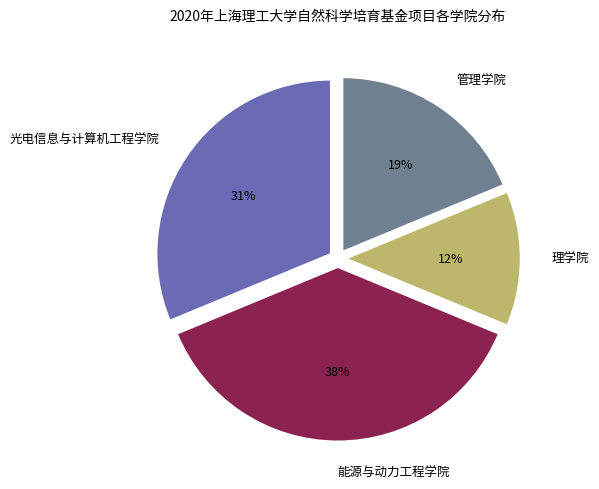

What is the ratio of the value at 光电信息与计算机工程学院 to the value at 能源与动力工程学院?

0.8